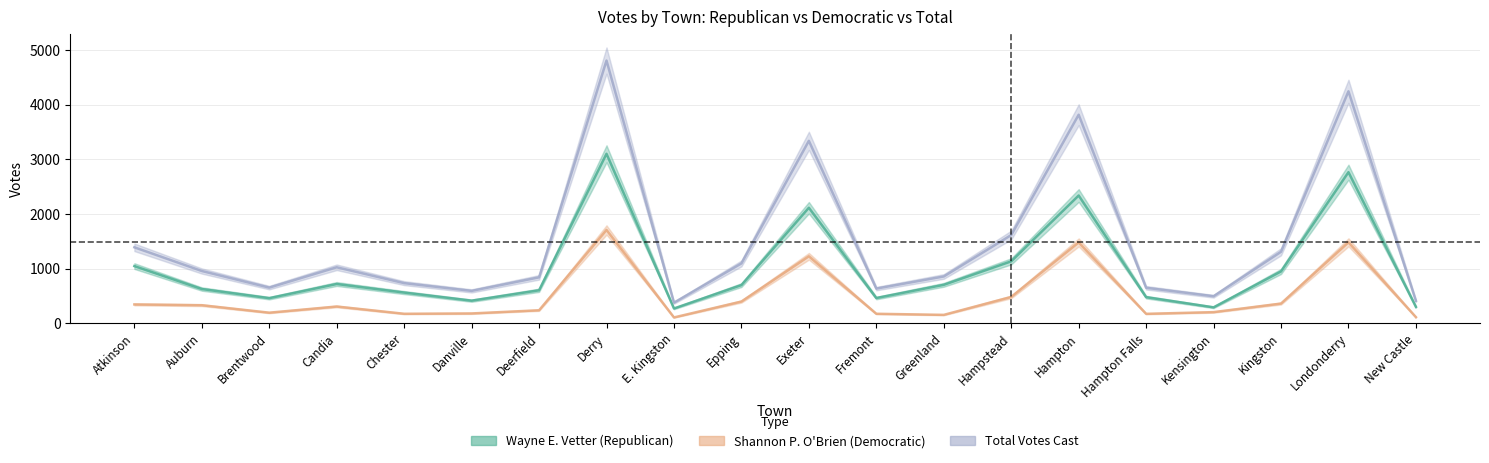

Which label corresponds to the smallest value in the chart?

E. Kingston